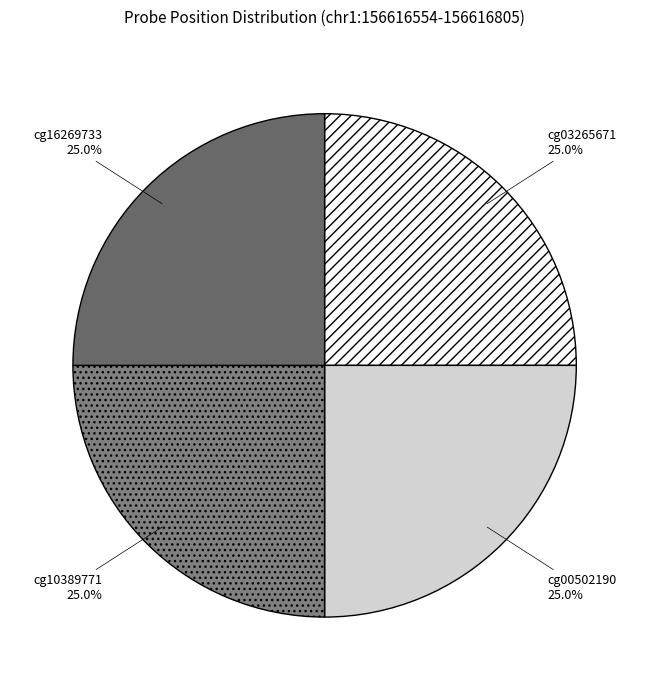

Is it true that cg10389771 is 35% of the pie?

False